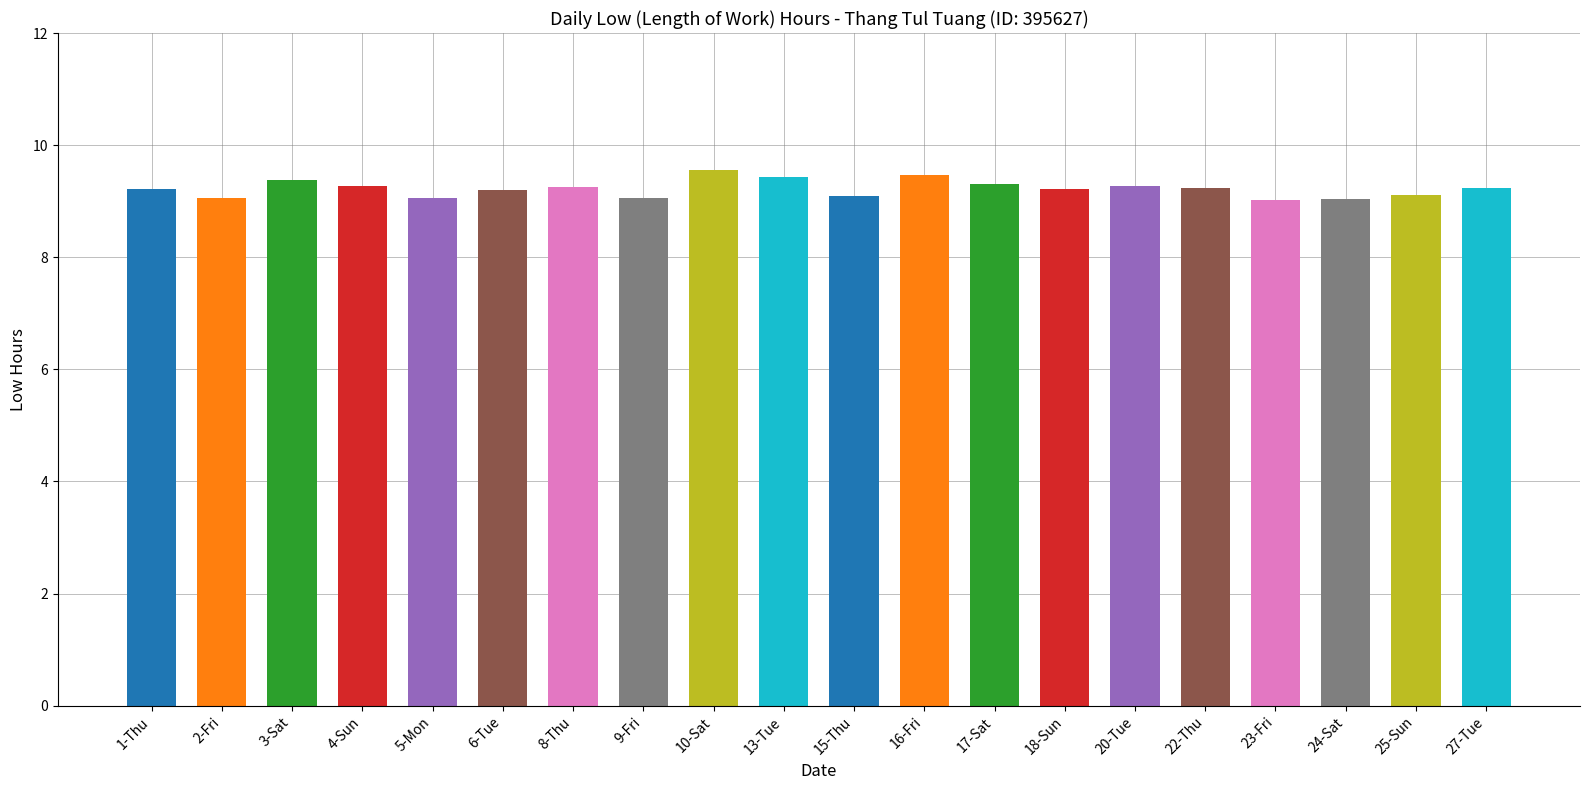

What is the value of the 6th bar from the left?

9.2